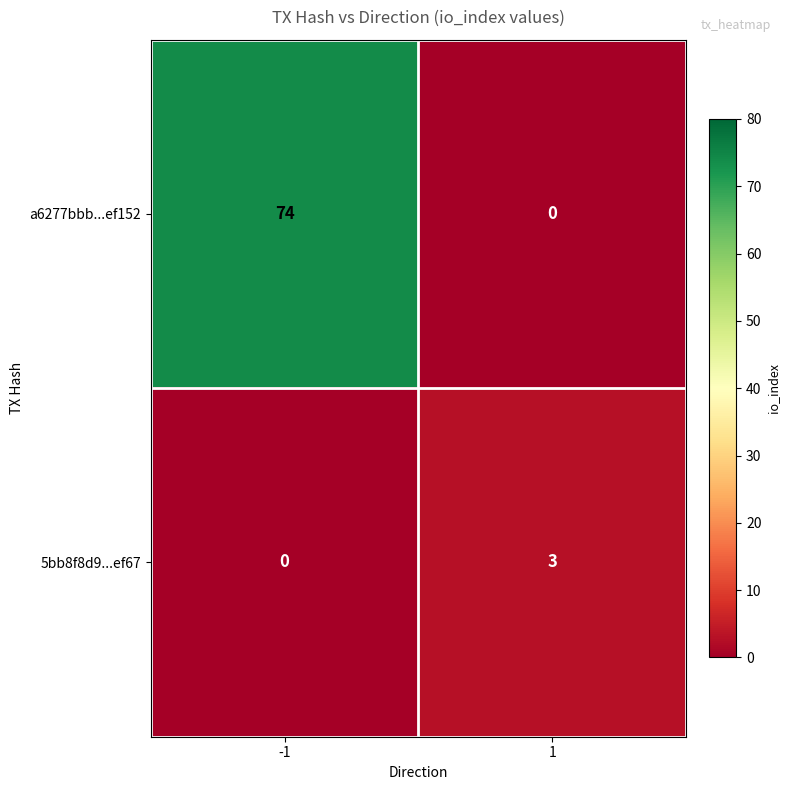

What is the difference between the highest and lowest values at 1?

3